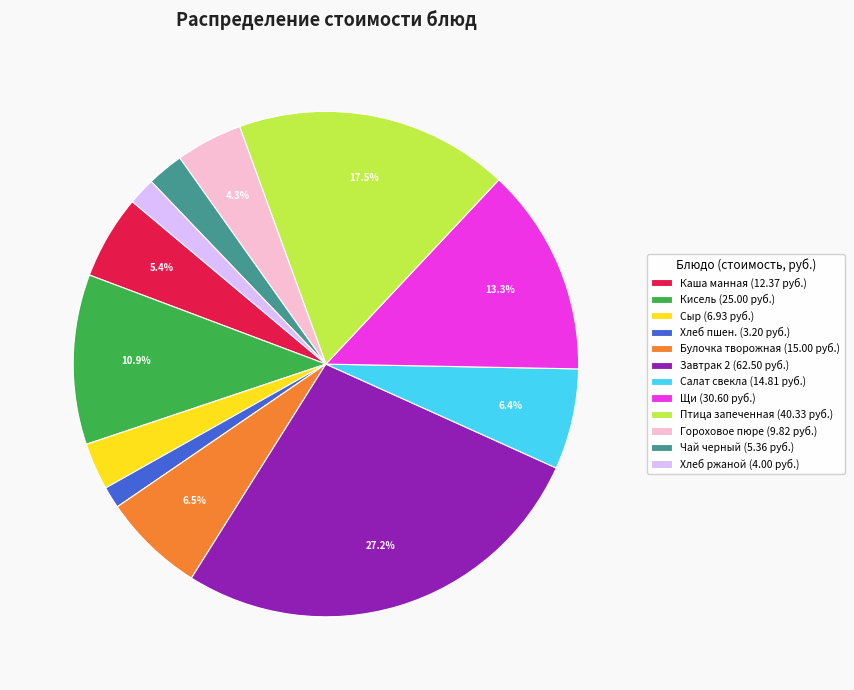

Is there a majority slice in this chart?

No